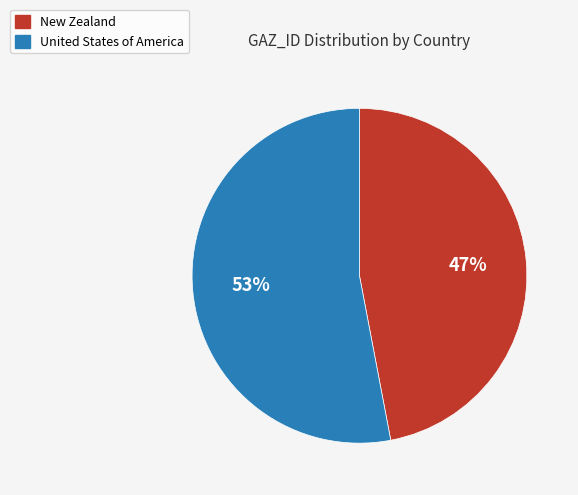

Count the number of slices in the pie.

2